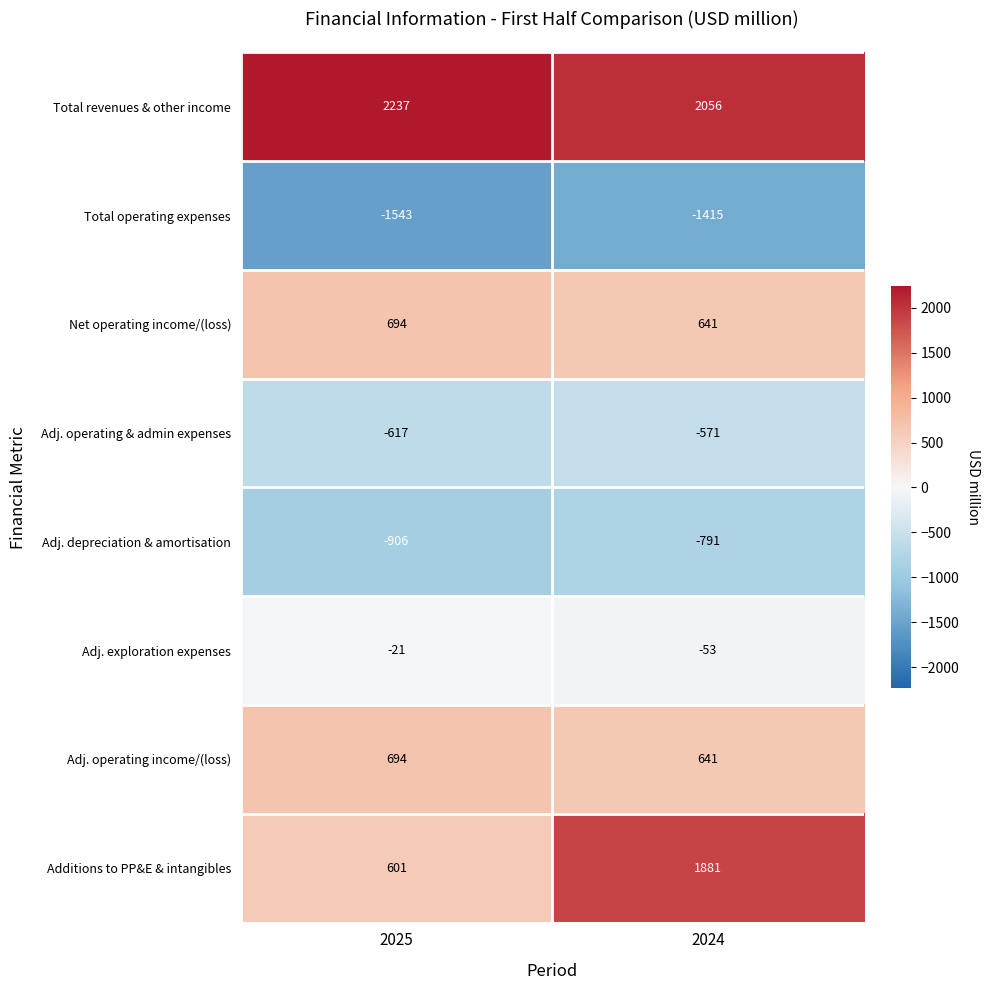

What is the total value across all series at 2025?

1139